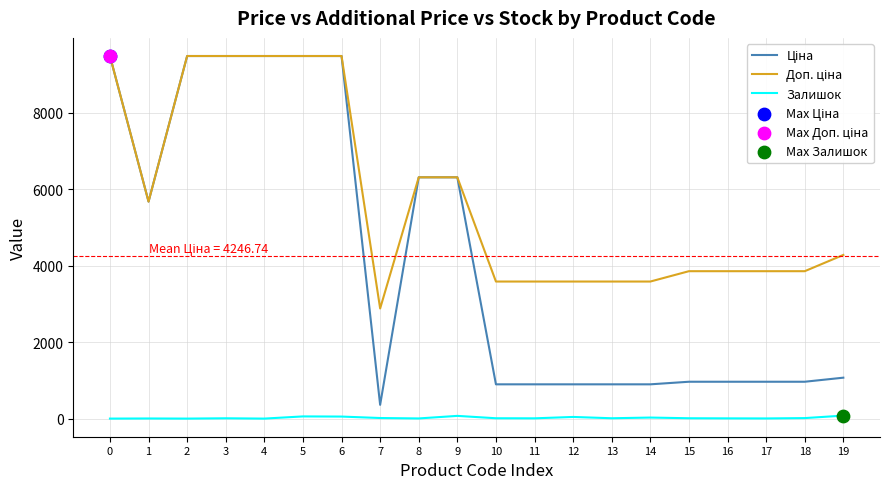

What is the greatest value displayed?

9480.1